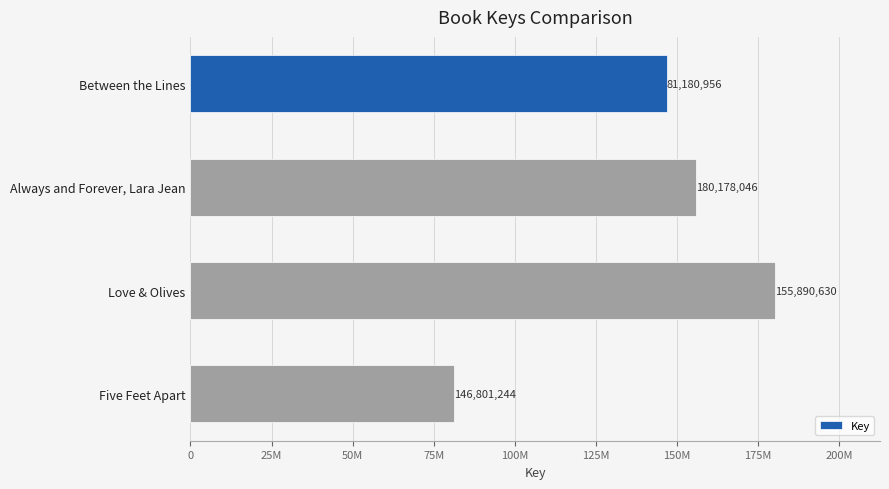

What is the smallest value displayed?

81180956